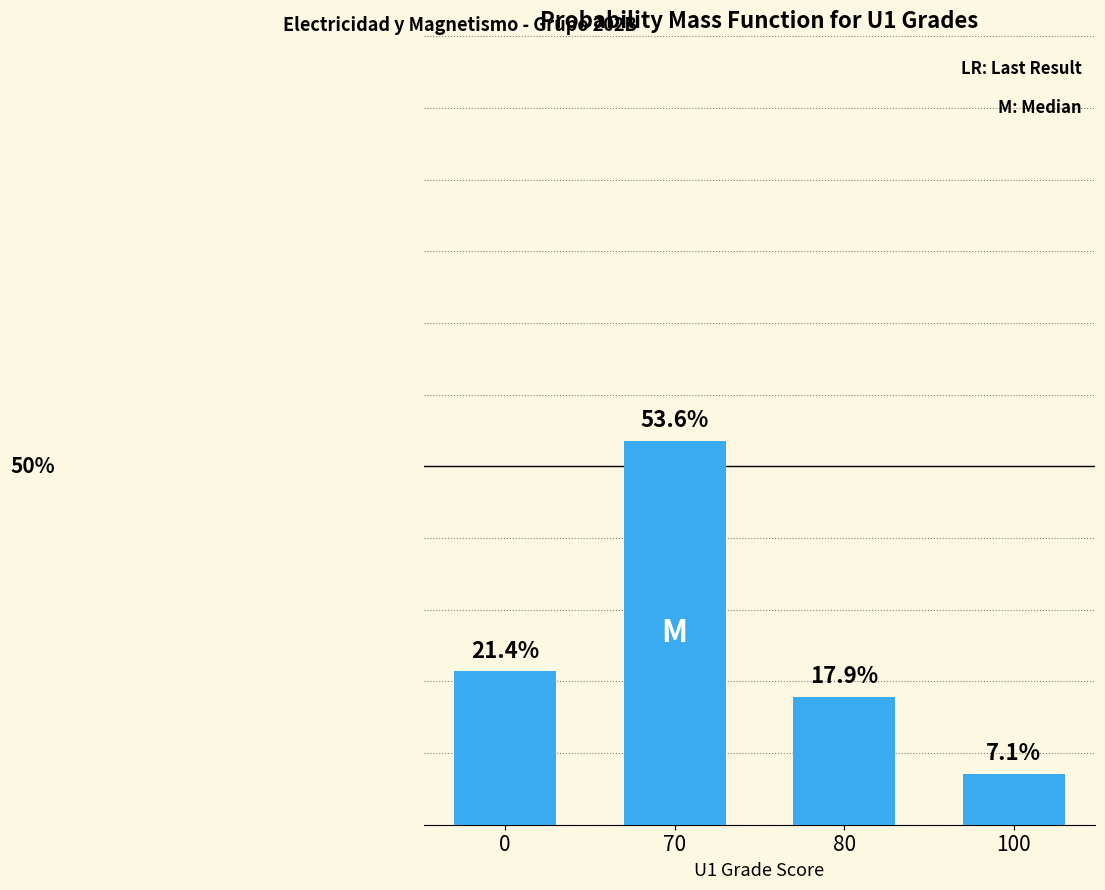

Rank the categories by value from highest to lowest.

70, 0, 80, 100